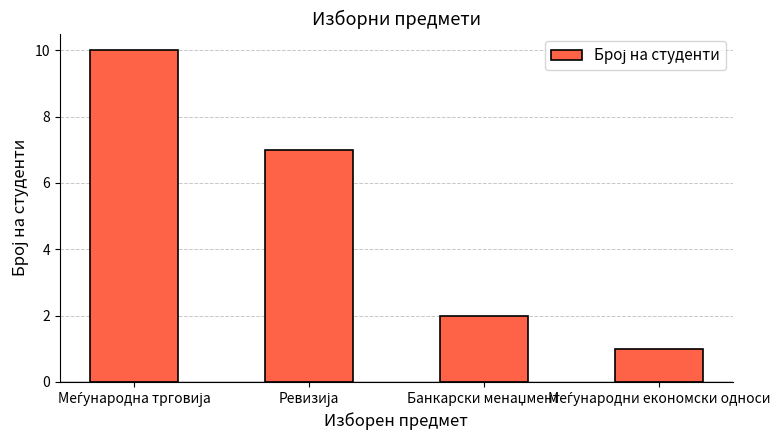

What is the value of the 3rd bar from the left?

2